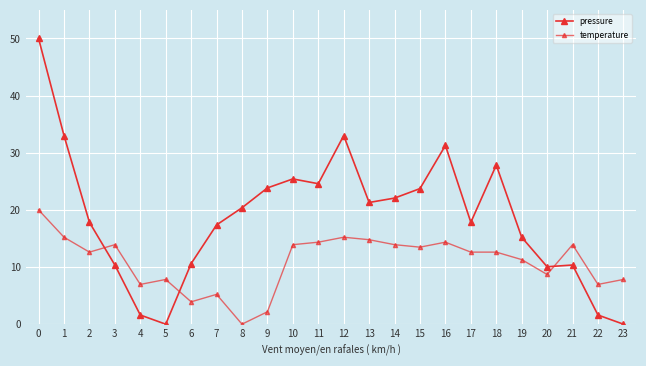

How many interior local valleys does the pressure series have?

5